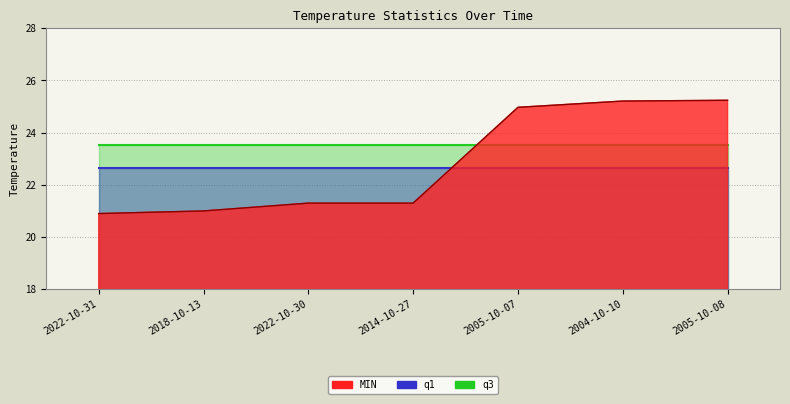

What position from the left is 2014-10-27?

4